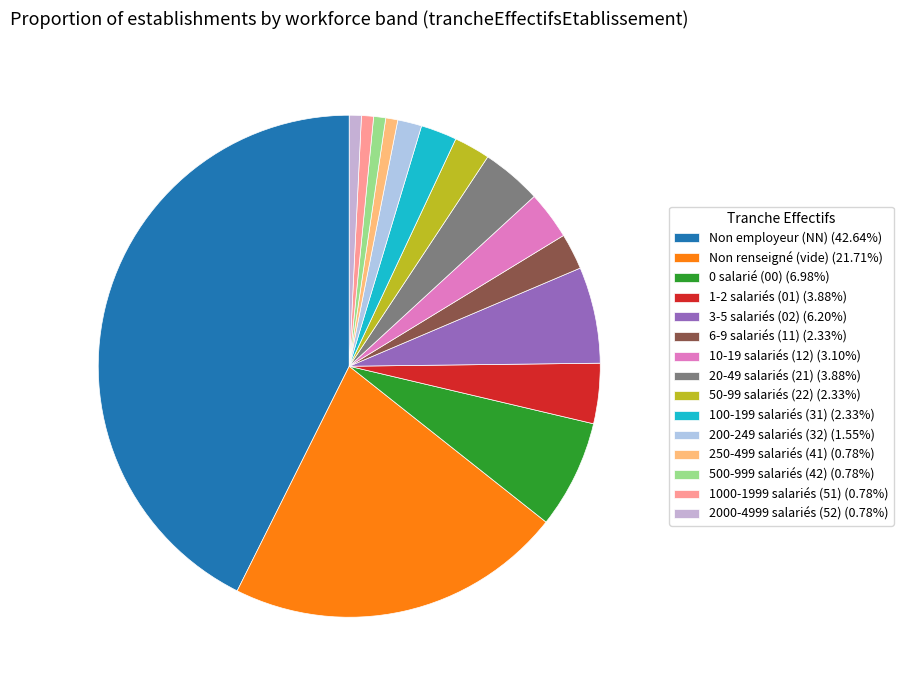

Count the number of slices in the pie.

15